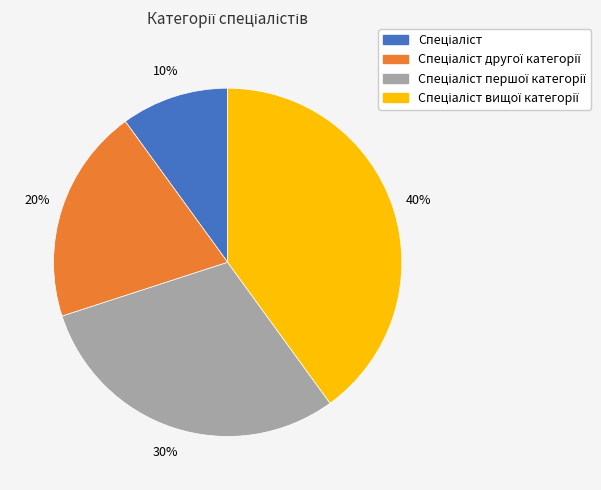

To the nearest percent, what is the difference between the largest and smallest slice percentages?

30%